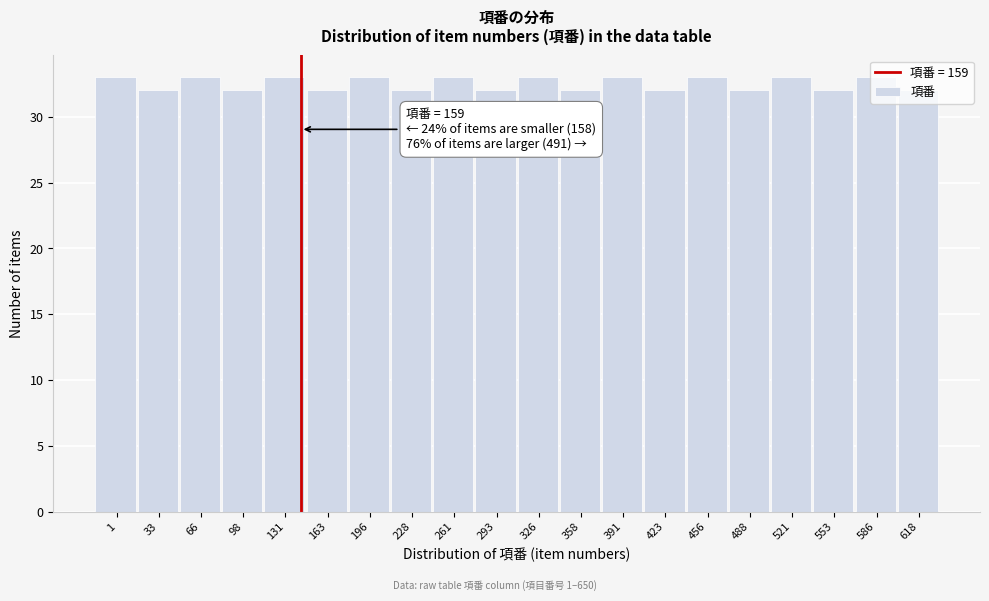

What is the value of the 6th bar from the left?

32